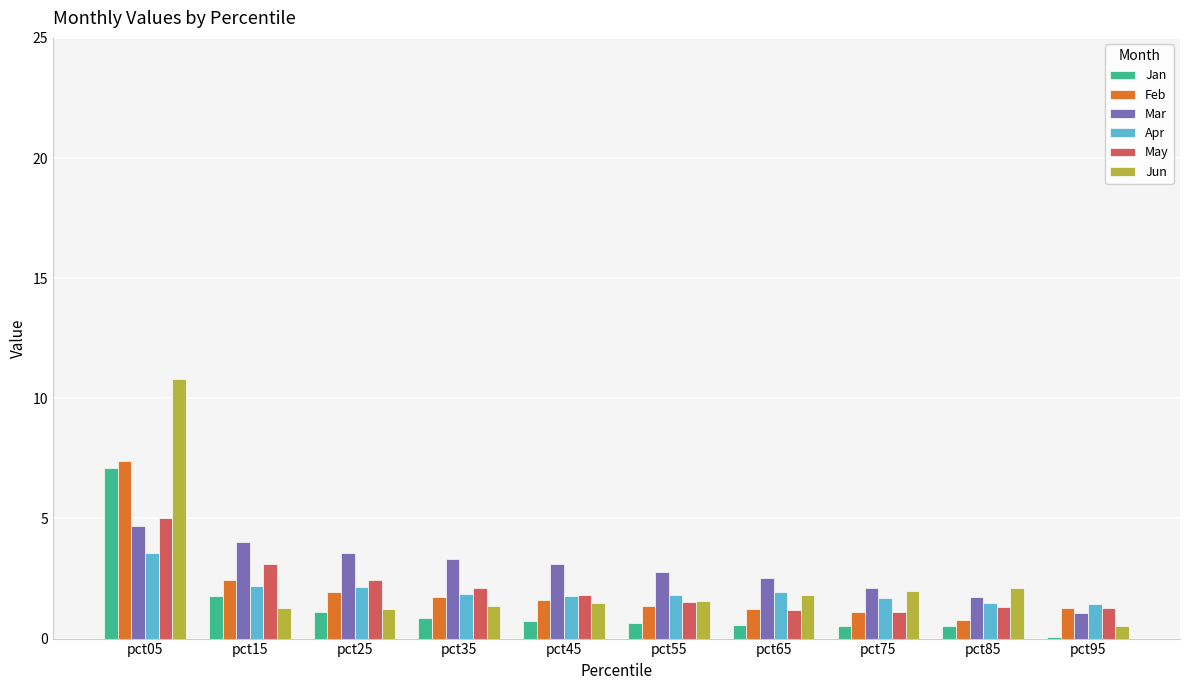

Which category has the highest value in the May series?

pct05